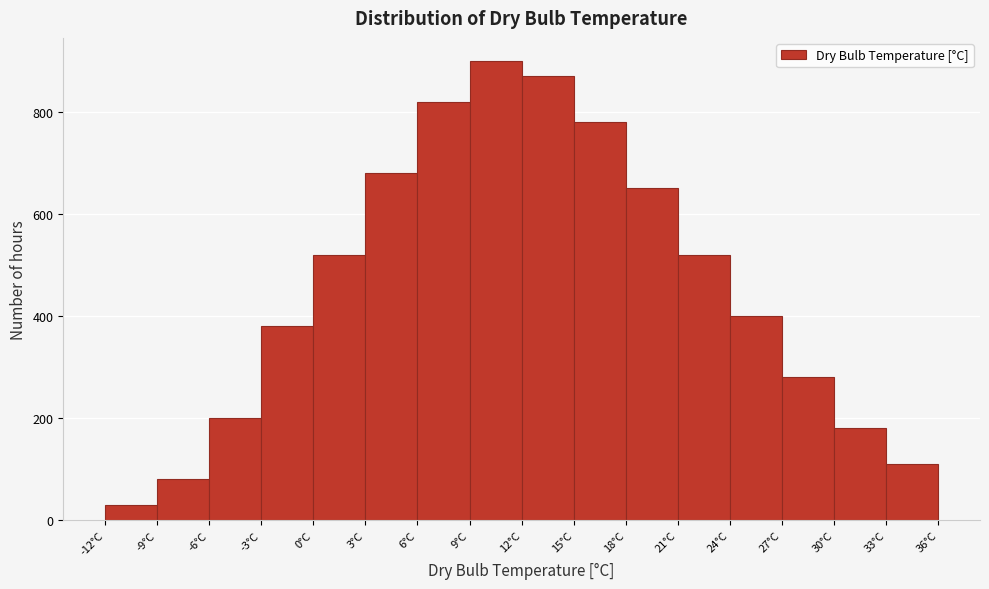

Reading left to right, list every bar in this chart as the range it spans on the x-axis followed by its height. The values are not printed on the chart, so give them approximately, as read against the axis.

-12 to -9: 40
-9 to -6: 80
-6 to -3: 200
-3 to 0: 380
0 to 3: 520
3 to 6: 680
6 to 9: 820
9 to 12: 900
12 to 15: 880
15 to 18: 780
18 to 21: 660
21 to 24: 520
24 to 27: 400
27 to 30: 280
30 to 33: 180
33 to 36: 120